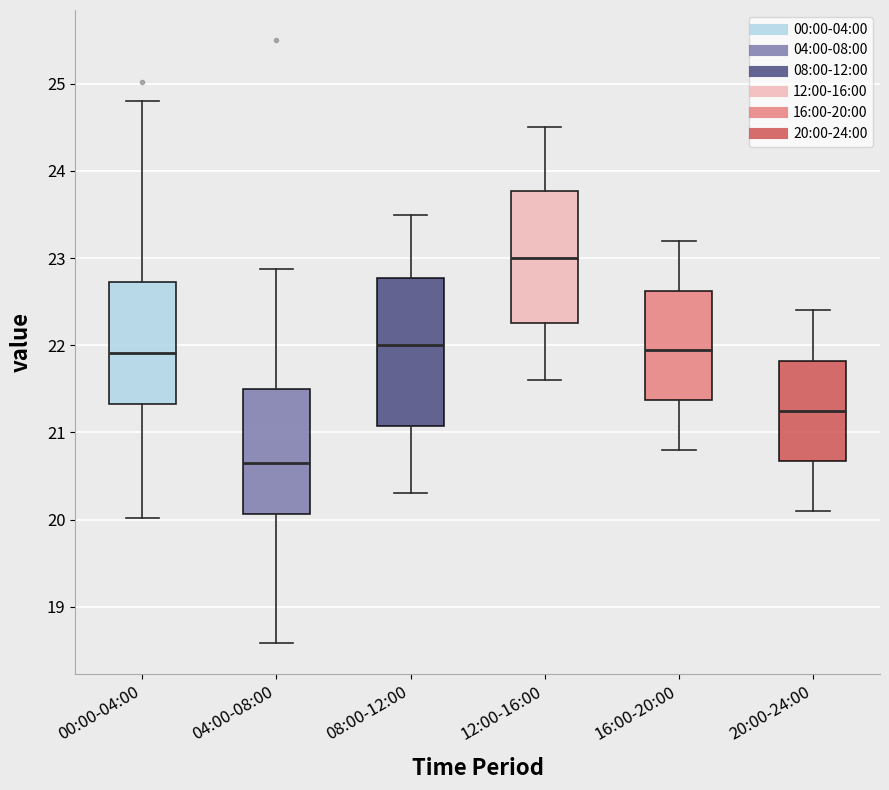

Which box's median line is the lowest?

04:00-08:00